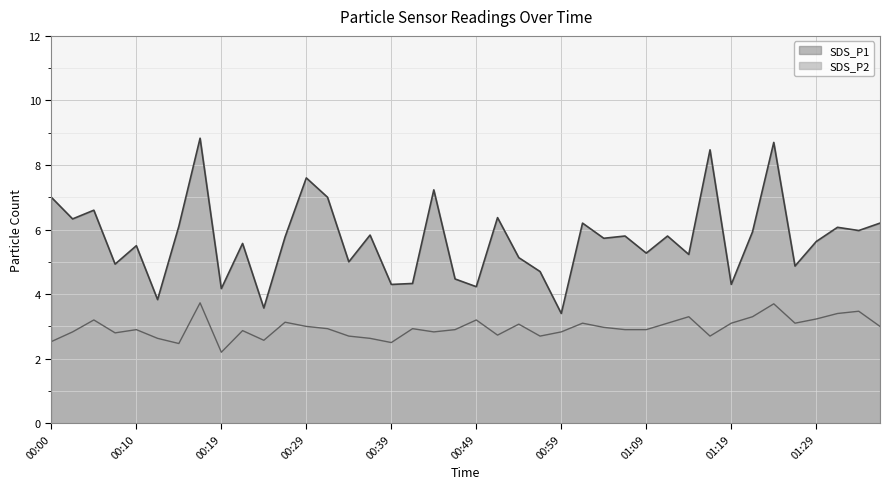

Does the chart display data point markers on the line(s)?

No